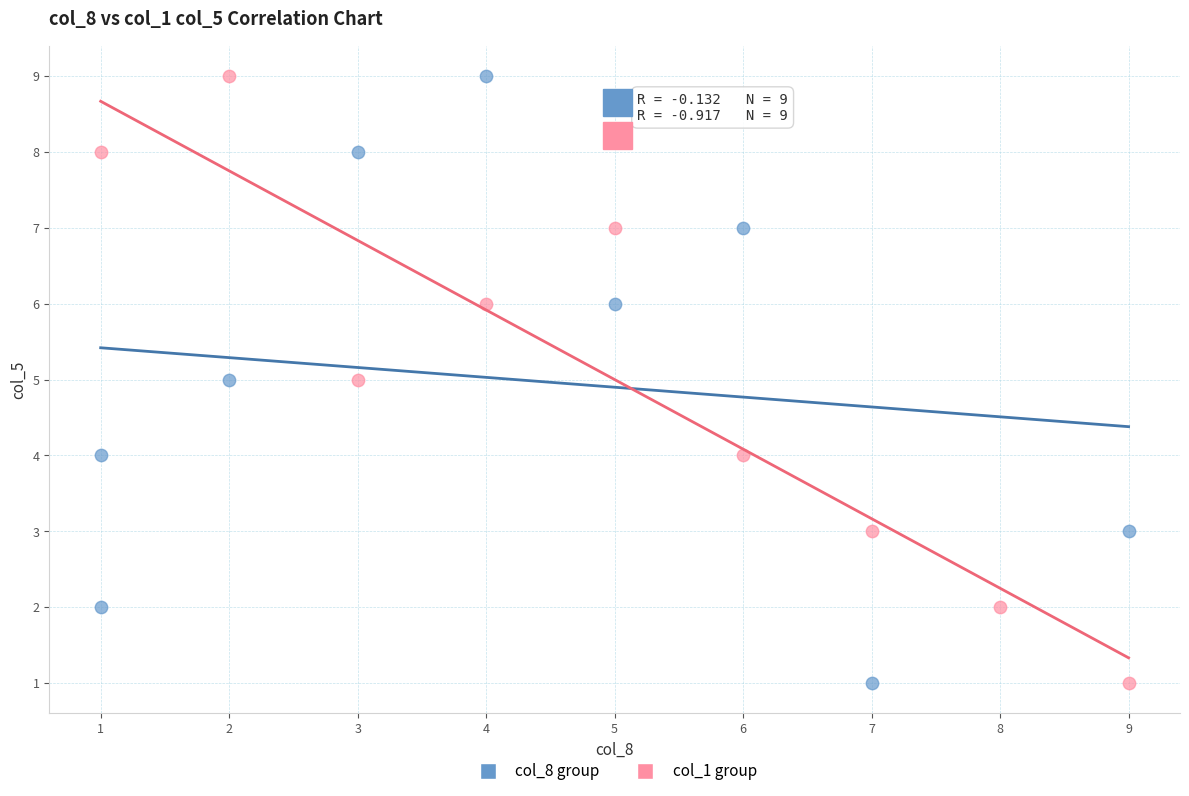

What are all the series names shown in the legend?

col_8 group, col_1 group